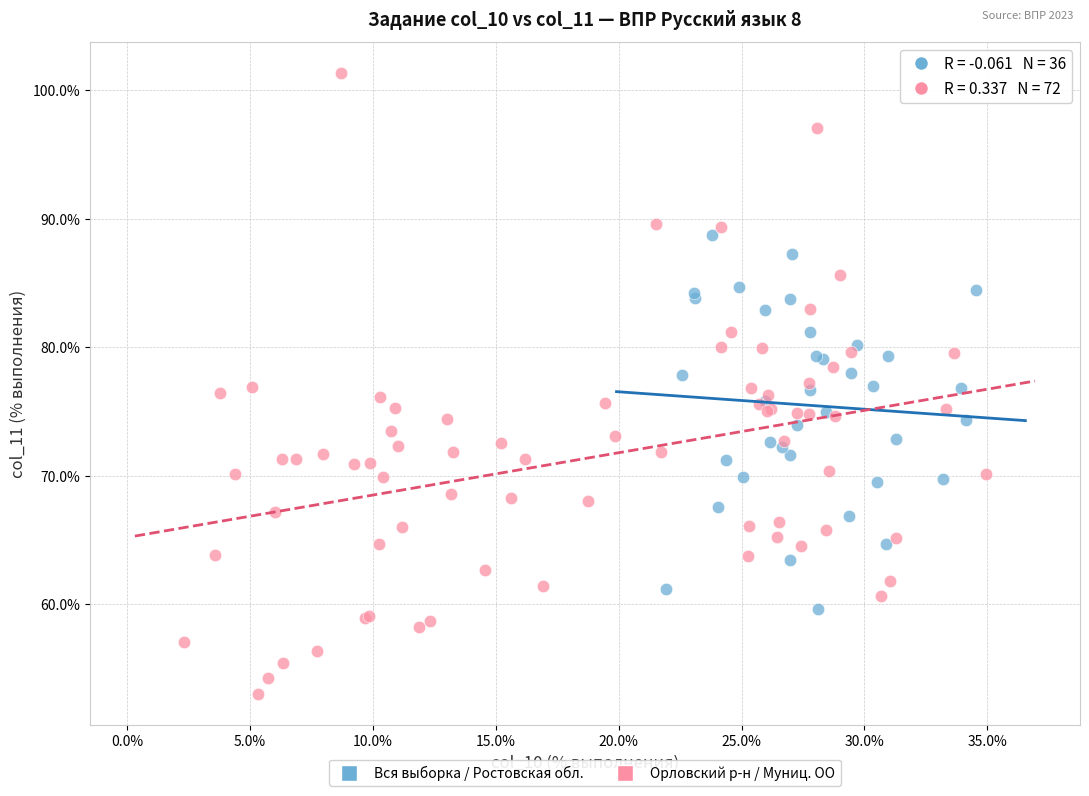

Which series reaches the minimum Y coordinate?

Орловский р-н / Муниц. ОО